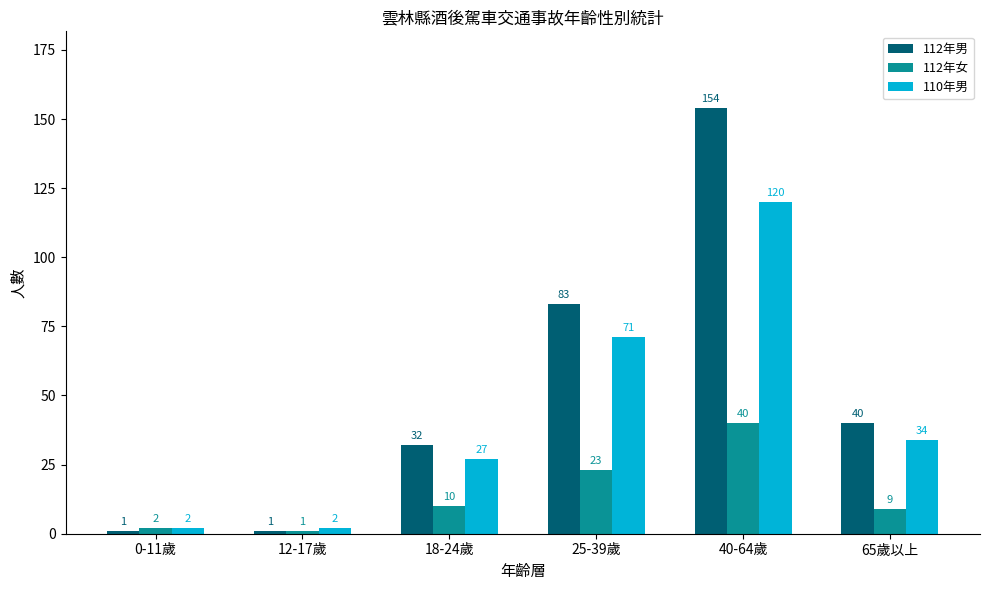

What is the difference between the maximum and second lowest values in the 112年男 series?

153